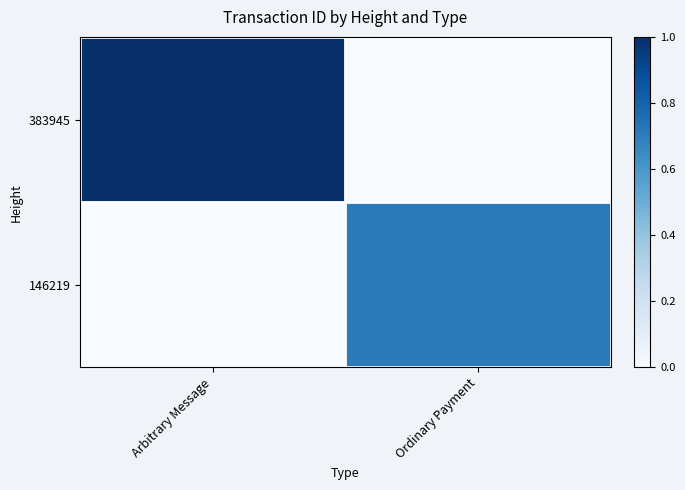

How many distinct data groups are displayed?

2